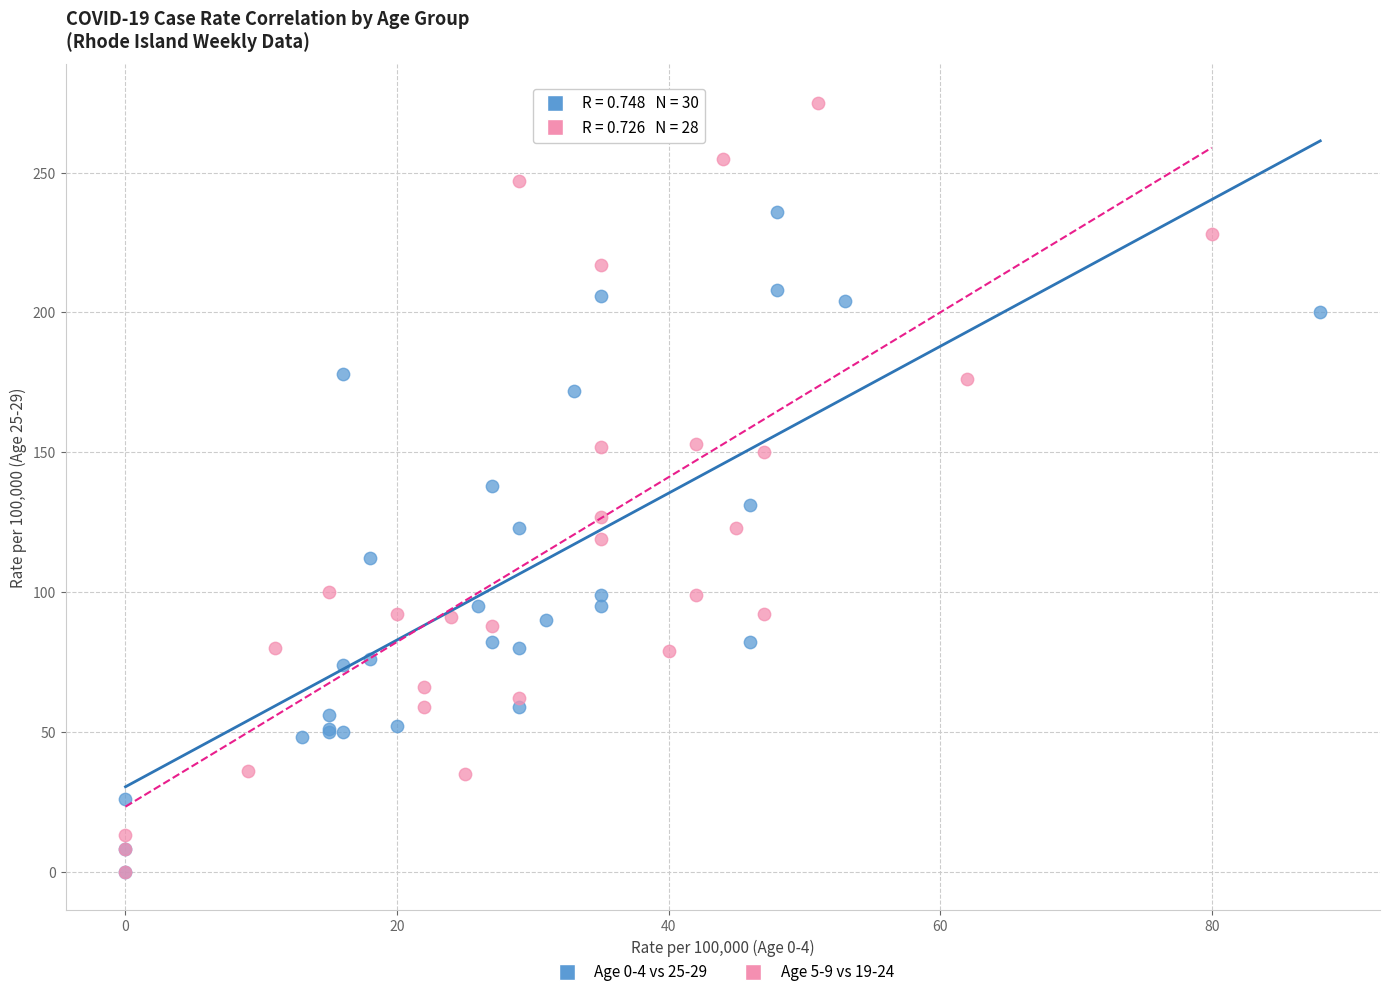

What are all the series names shown in the legend?

Age 0-4 vs 25-29, Age 5-9 vs 19-24